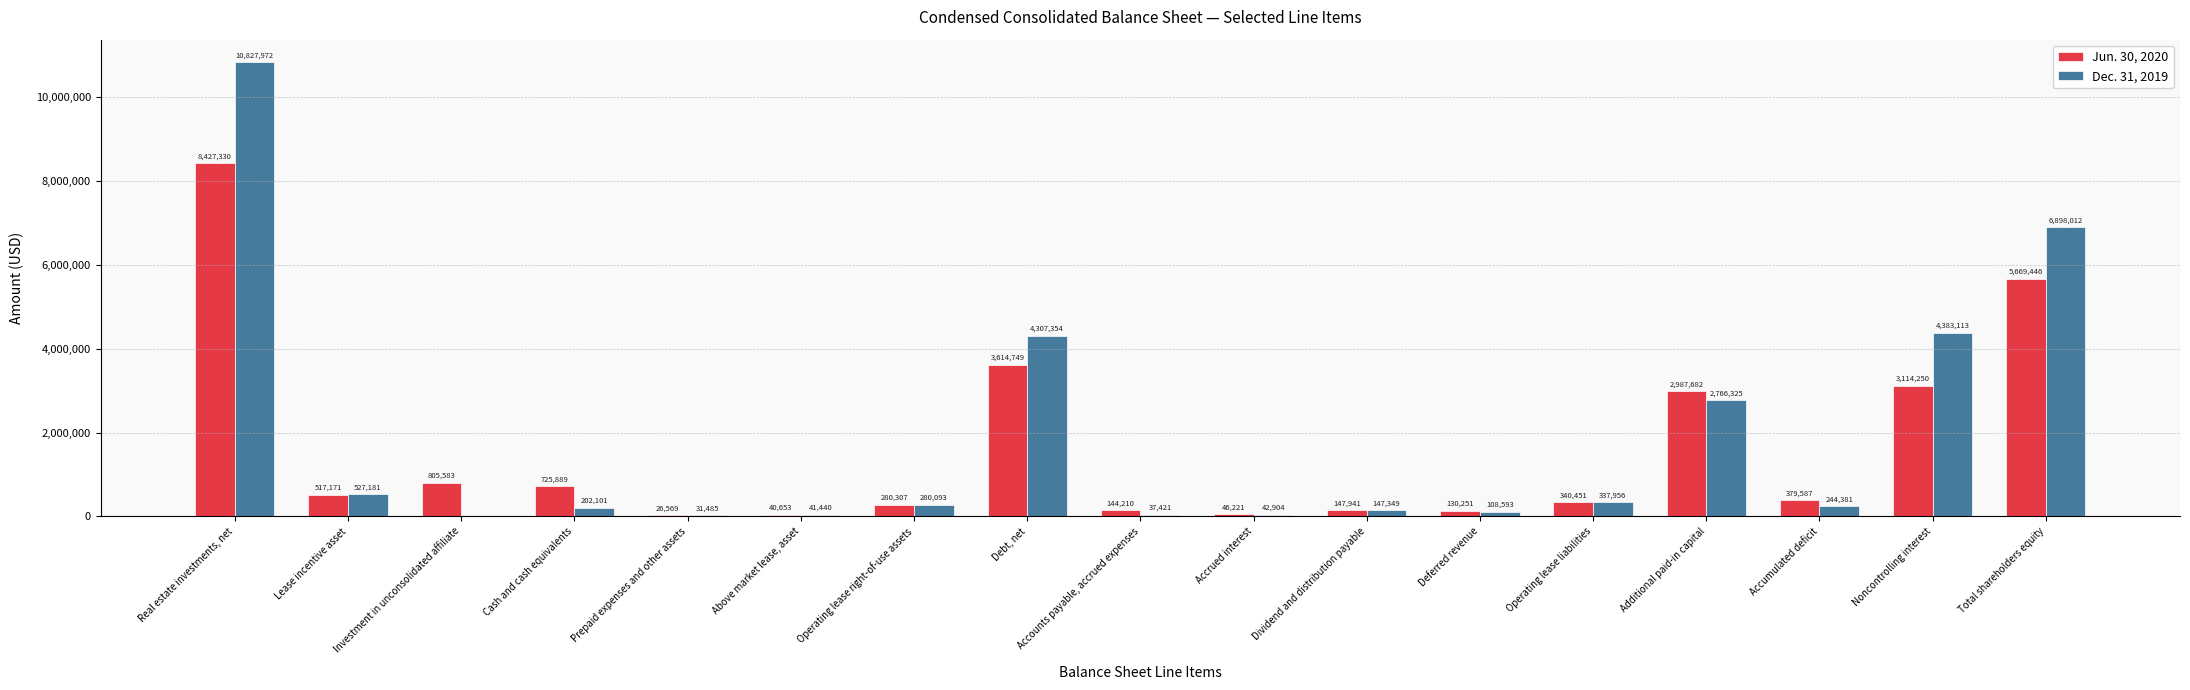

What are all the series names shown in the legend?

Jun. 30, 2020, Dec. 31, 2019